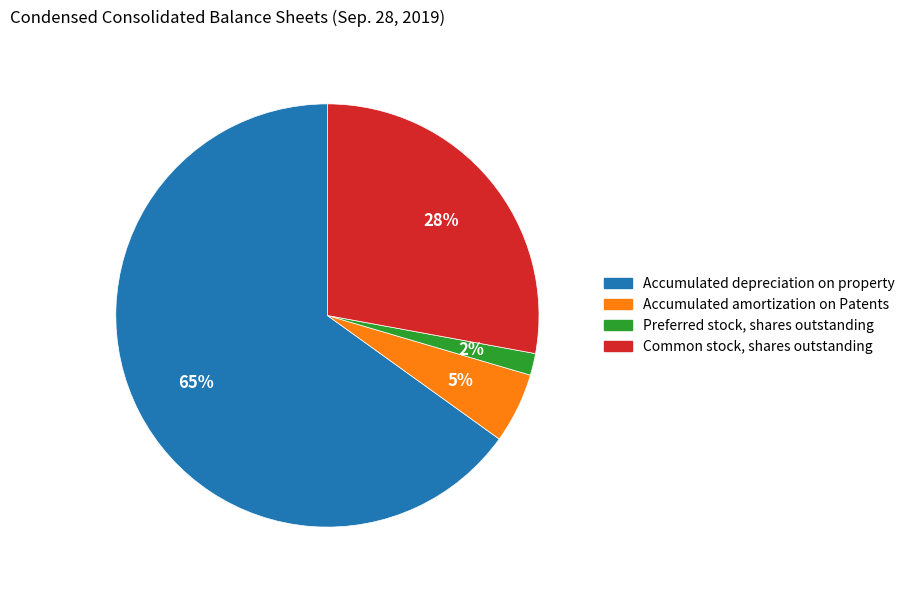

Which slice represents more than half of the pie?

Accumulated depreciation on property